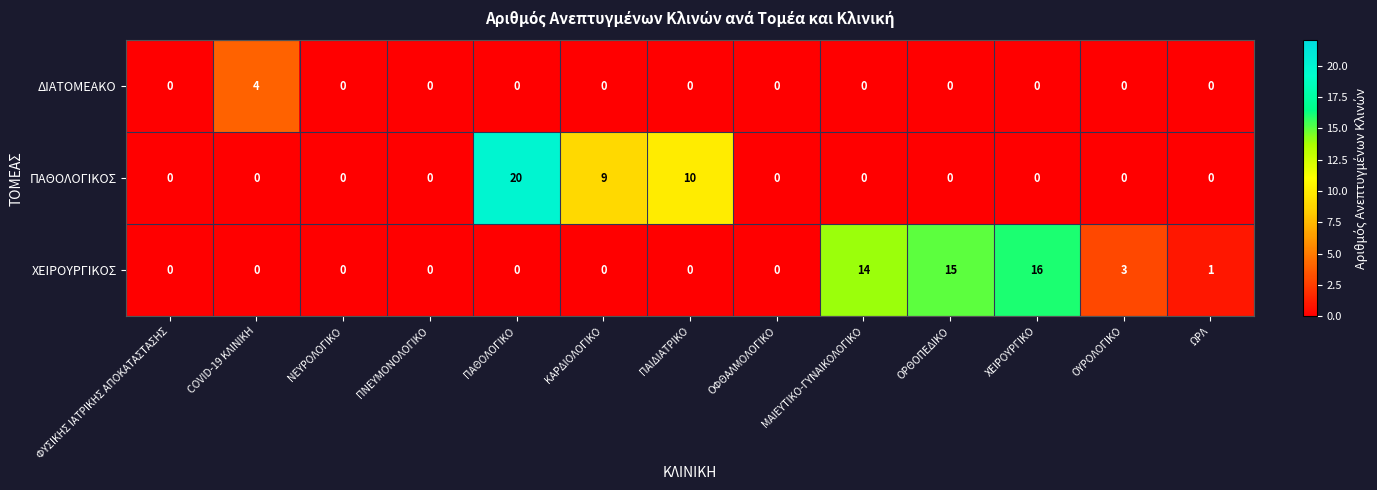

The value of ΠΑΘΟΛΟΓΙΚΟΣ at ΧΕΙΡΟΥΡΓΙΚΟ is 0. True or false?

True